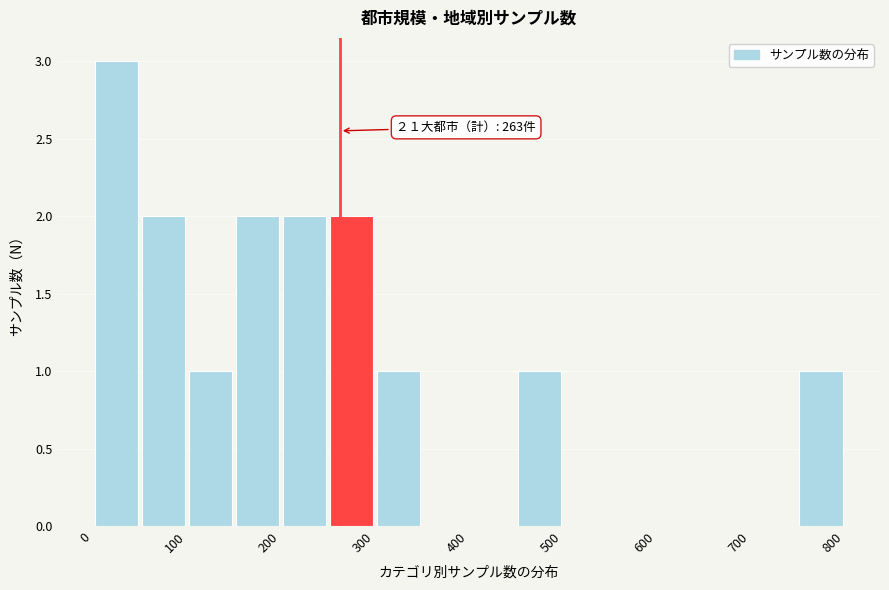

Which range on the x-axis has the tallest bar?

0 to 50